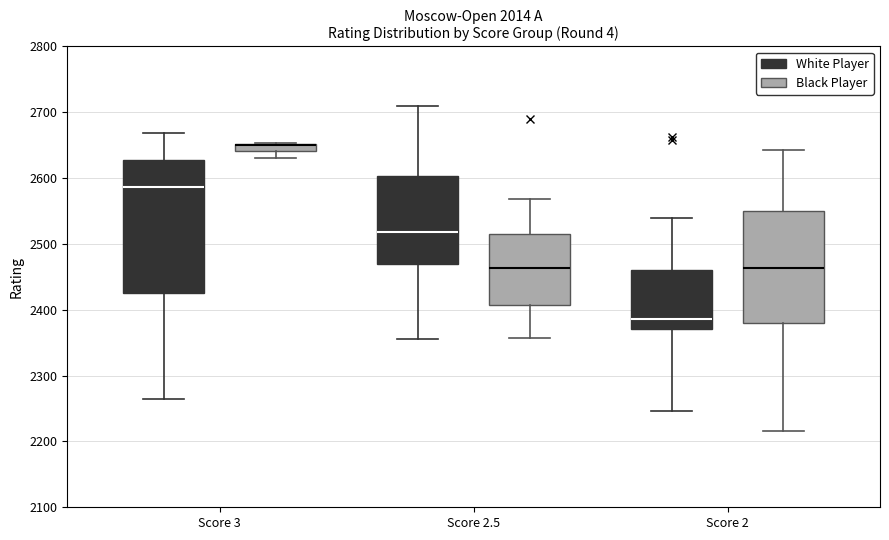

Which box is the tallest, from its lower edge to its upper edge?

Score 3 (White Player)